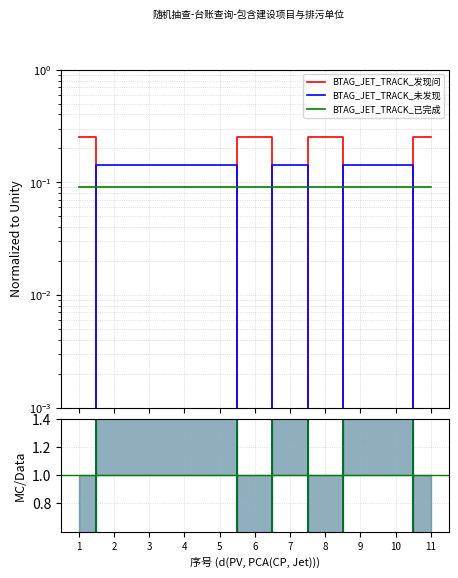

True or false: 发现问题并要求整改 has more than 0 interior local peaks.

True